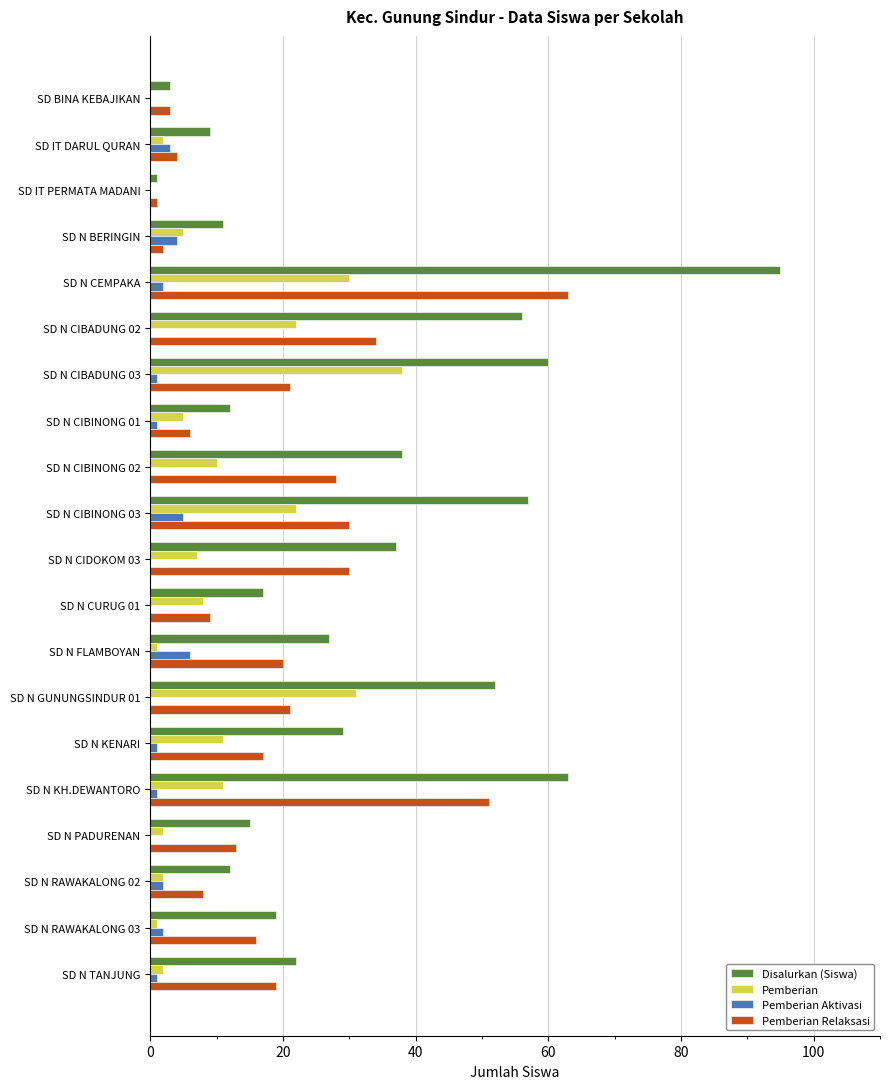

What is the sum of all Disalurkan (Siswa) values?

635